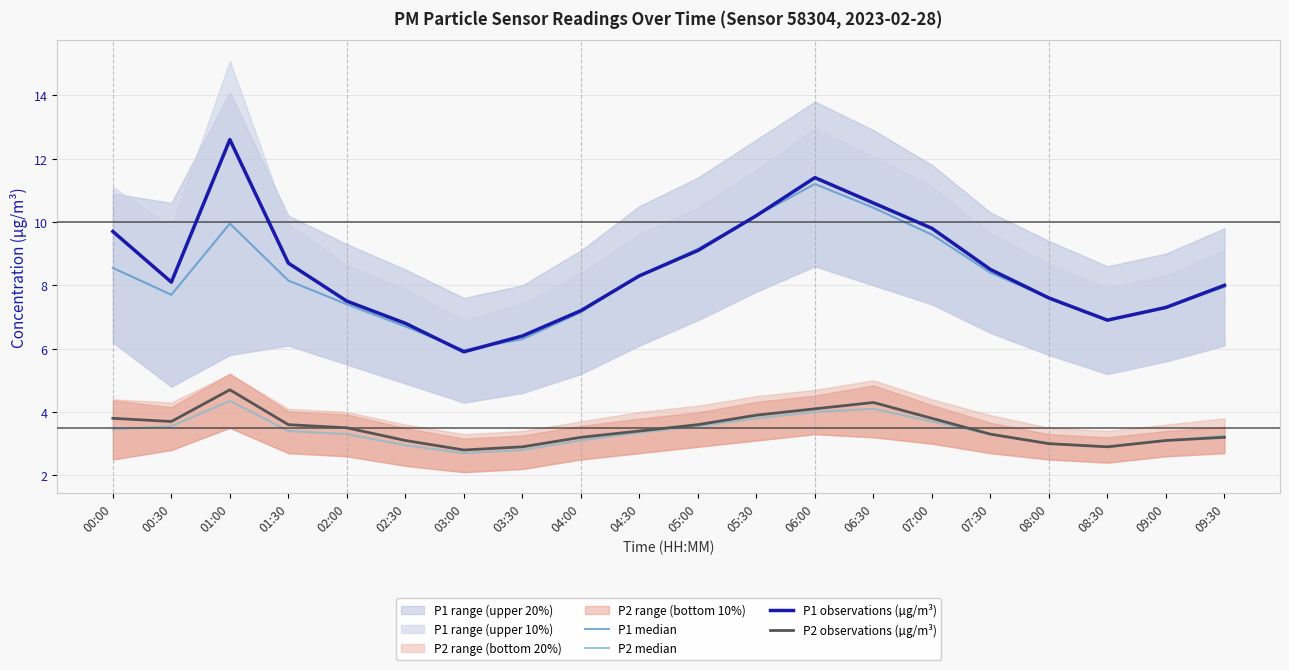

What position from the left is 07:00?

15